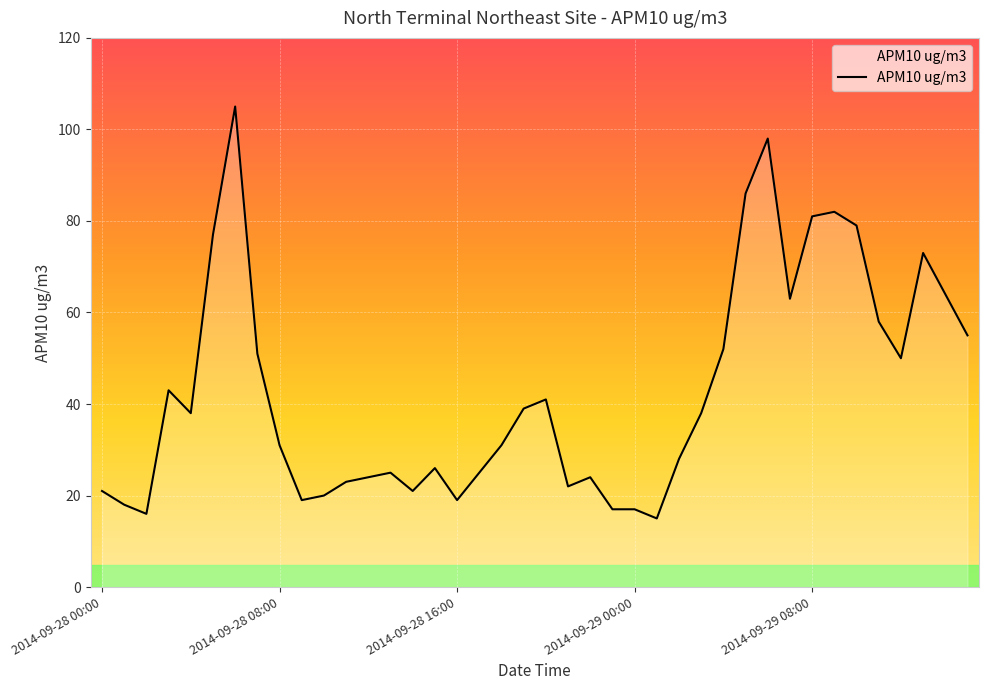

What is the difference between the maximum and minimum values?

90